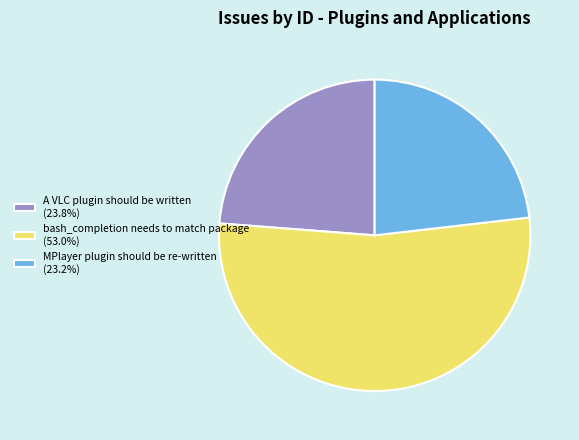

Between MPlayer plugin should be re-written and A VLC plugin should be written, which is larger?

A VLC plugin should be written